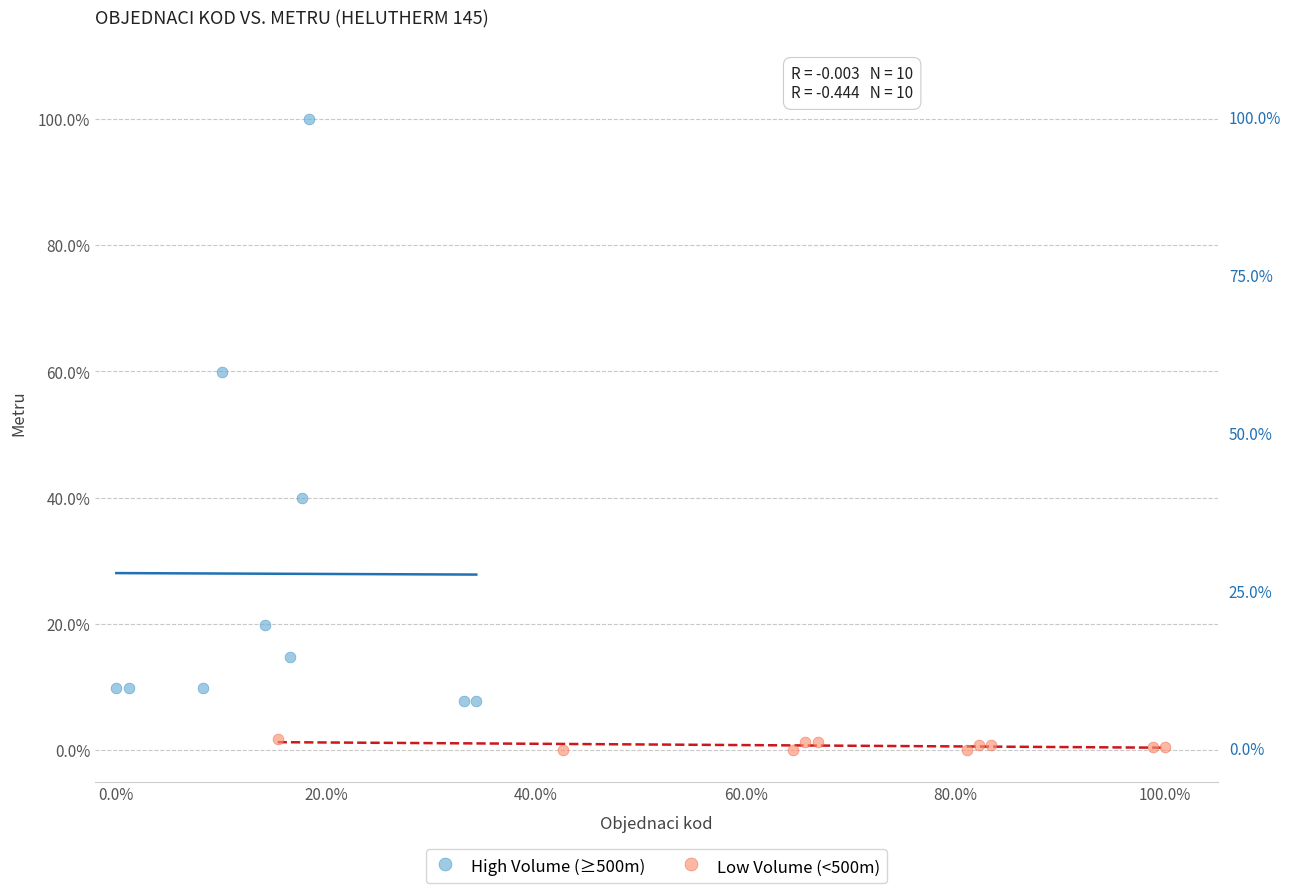

Which series has the widest spread of Y values?

High Volume (≥500m)